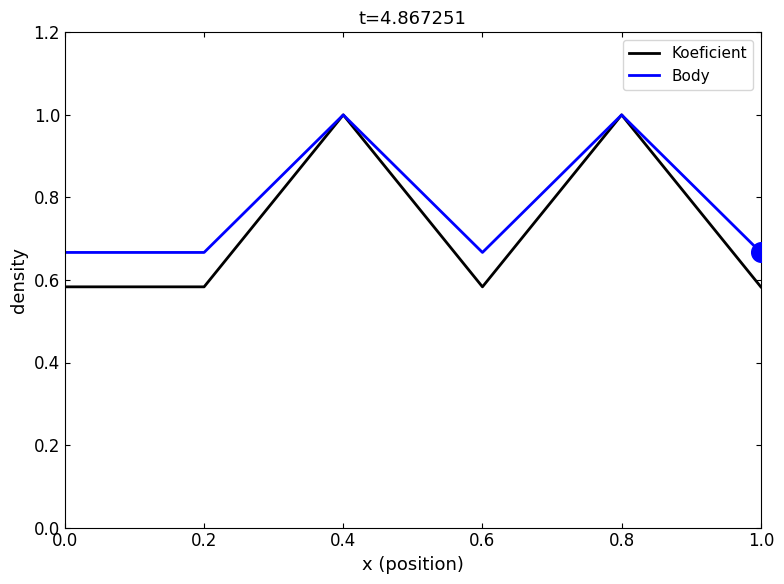

Which series has the widest spread of values?

Koeficient